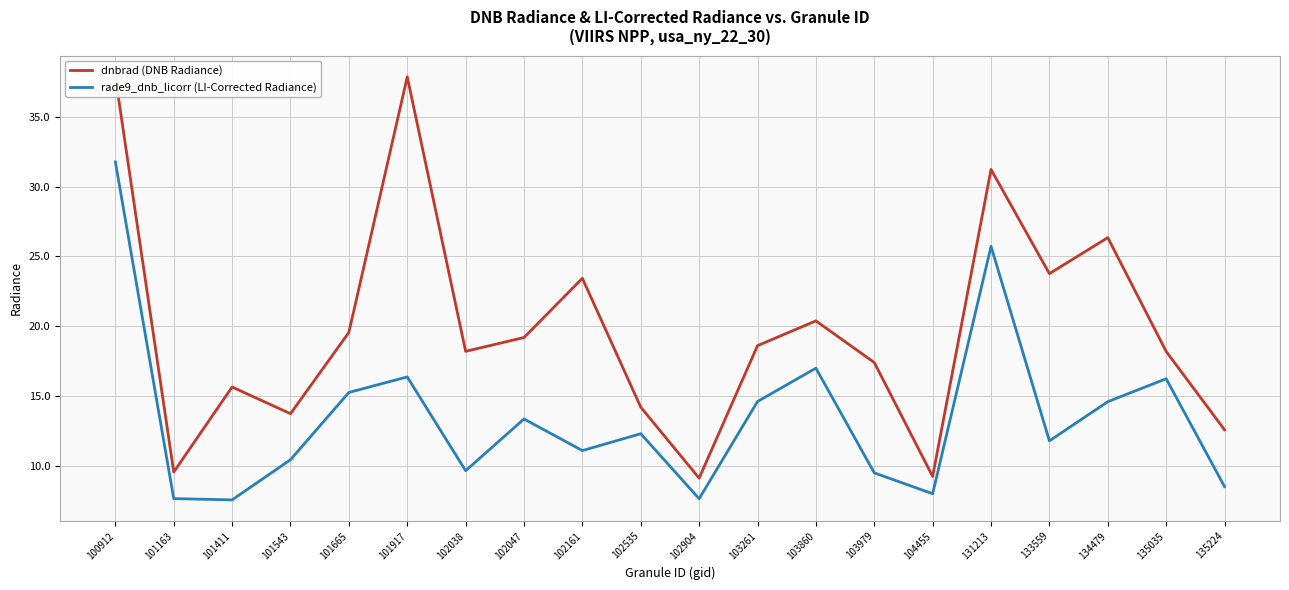

What is the difference between the second highest and minimum values in the rade9_dnb_licorr (LI-Corrected Radiance) series?

18.1